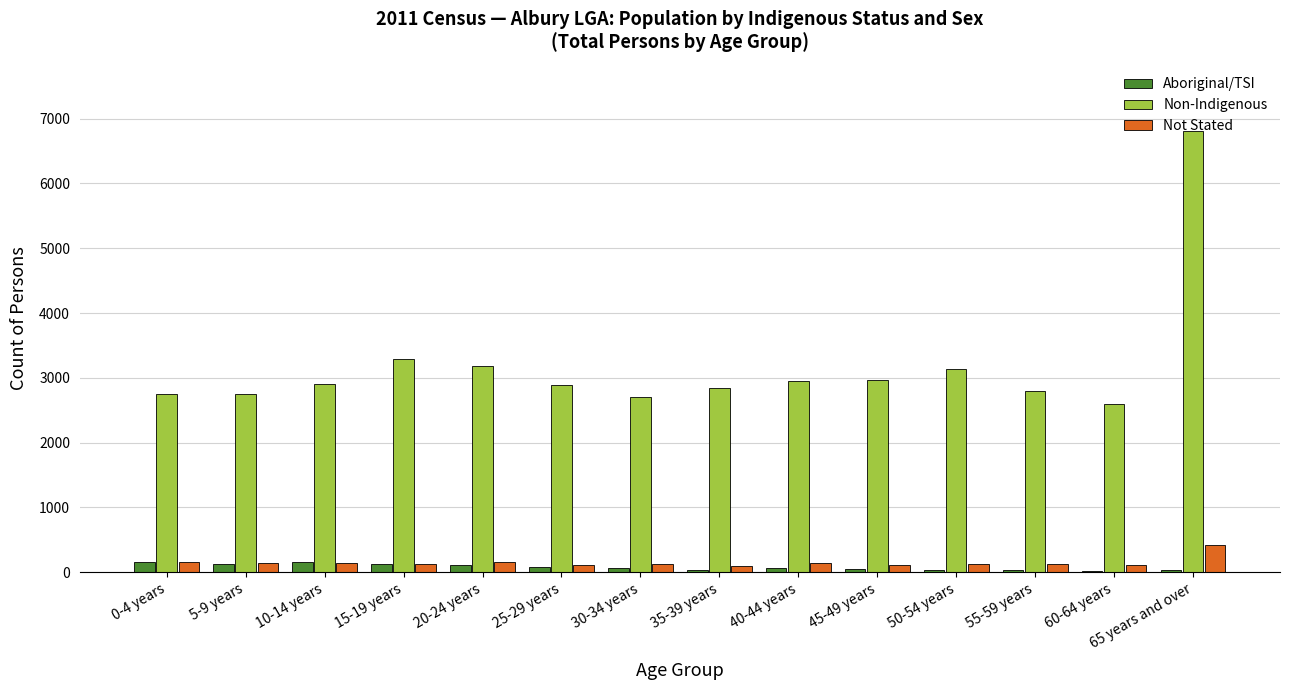

How many bars are there in total?

42